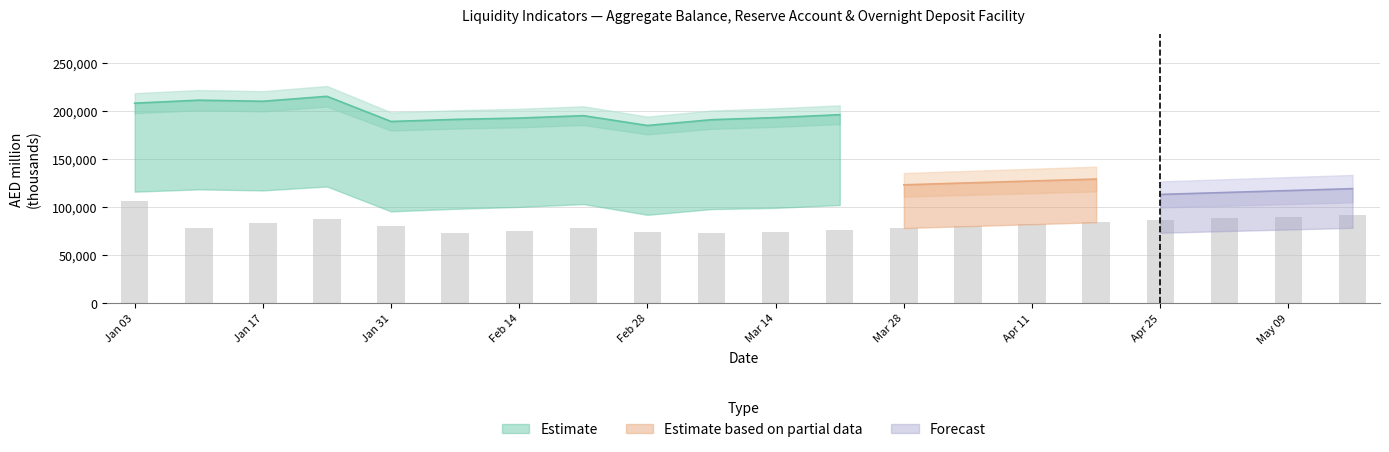

What is the value of the 19th bar from the left?

90.0